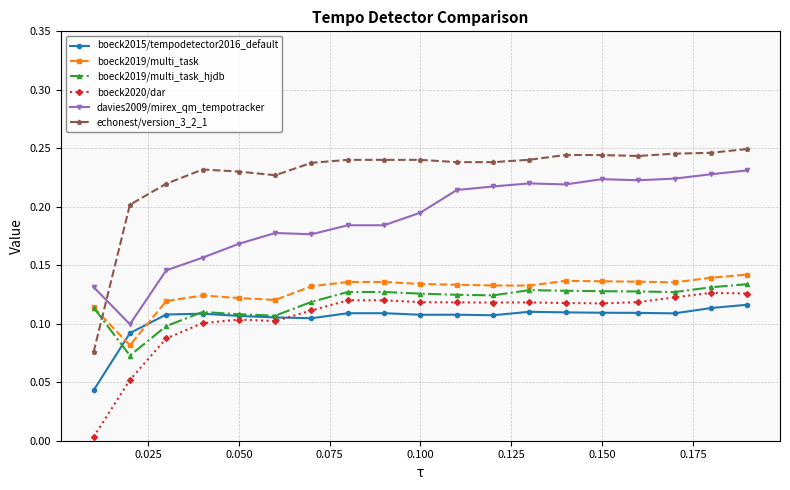

Which series has the largest total across all categories?

echonest/version_3_2_1